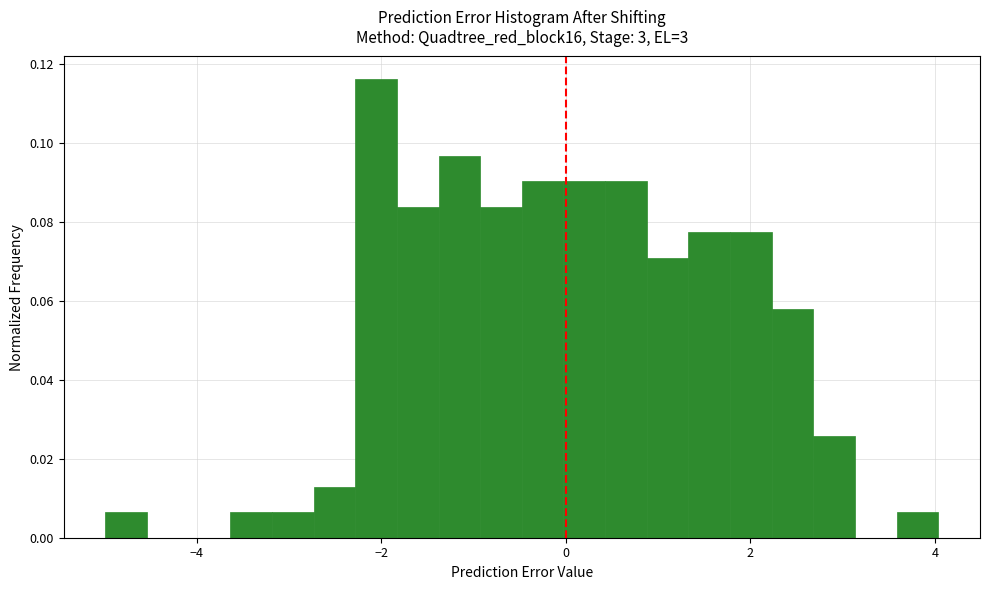

Read against the x-axis, roughly where is the centre of the tallest bar?

-2.0